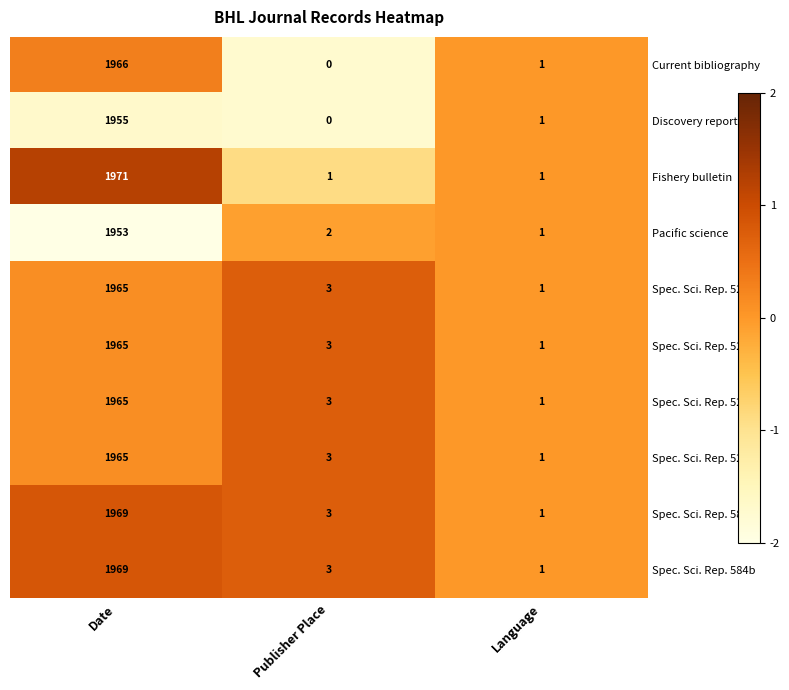

Reading left to right, transcribe all the data shown in this chart.

Current bibliography: 1966	0	1
Discovery reports: 1955	0	1
Fishery bulletin: 1971	1	1
Pacific science: 1953	2	1
Spec. Sci. Rep. 522a: 1965	3	1
Spec. Sci. Rep. 522b: 1965	3	1
Spec. Sci. Rep. 522c: 1965	3	1
Spec. Sci. Rep. 522d: 1965	3	1
Spec. Sci. Rep. 584a: 1969	3	1
Spec. Sci. Rep. 584b: 1969	3	1